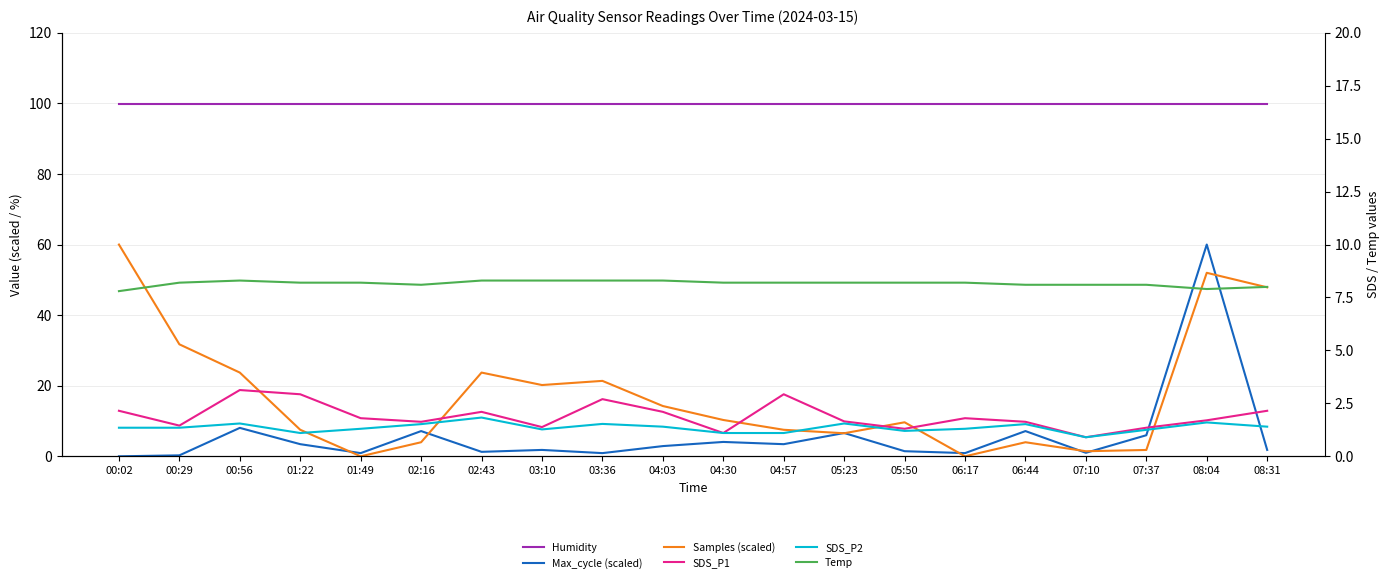

Where is the first local maximum for SDS_P2?

00:56